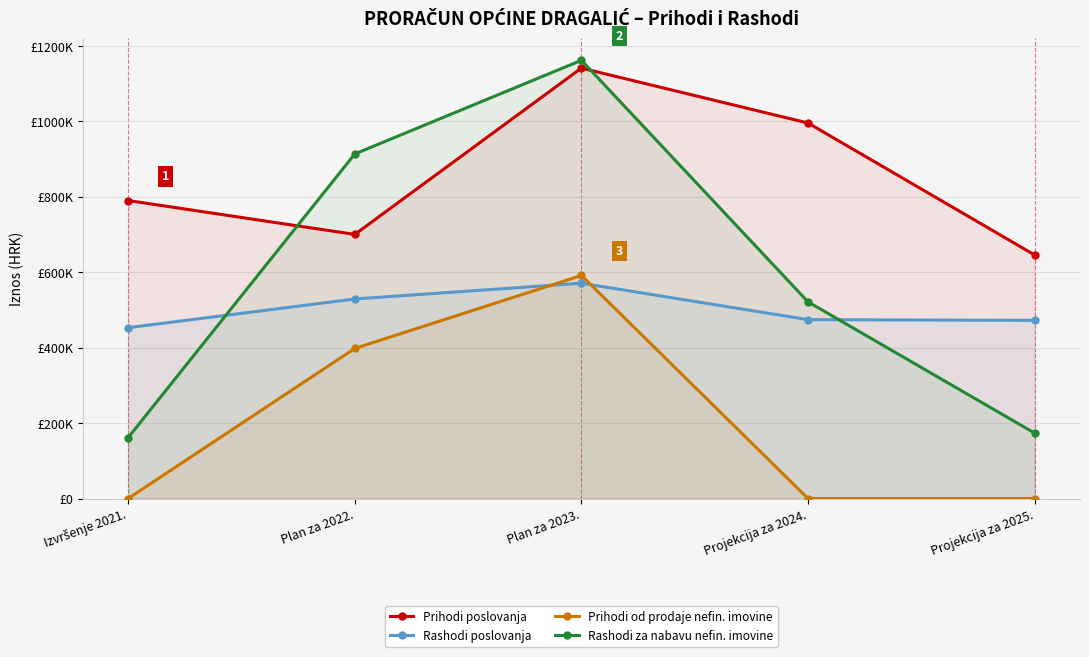

What position from the right is Izvršenje 2021.?

5